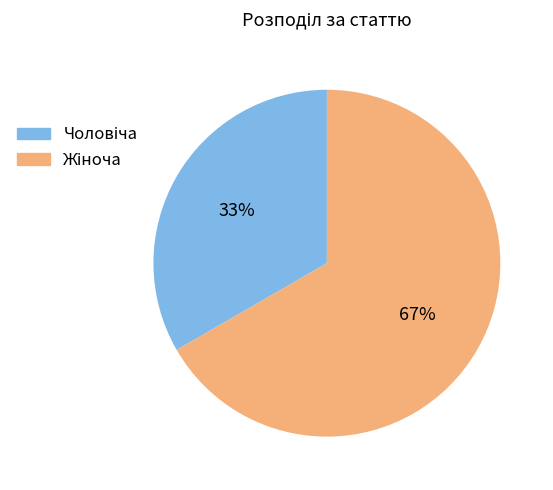

Does any single category account for the majority?

Yes